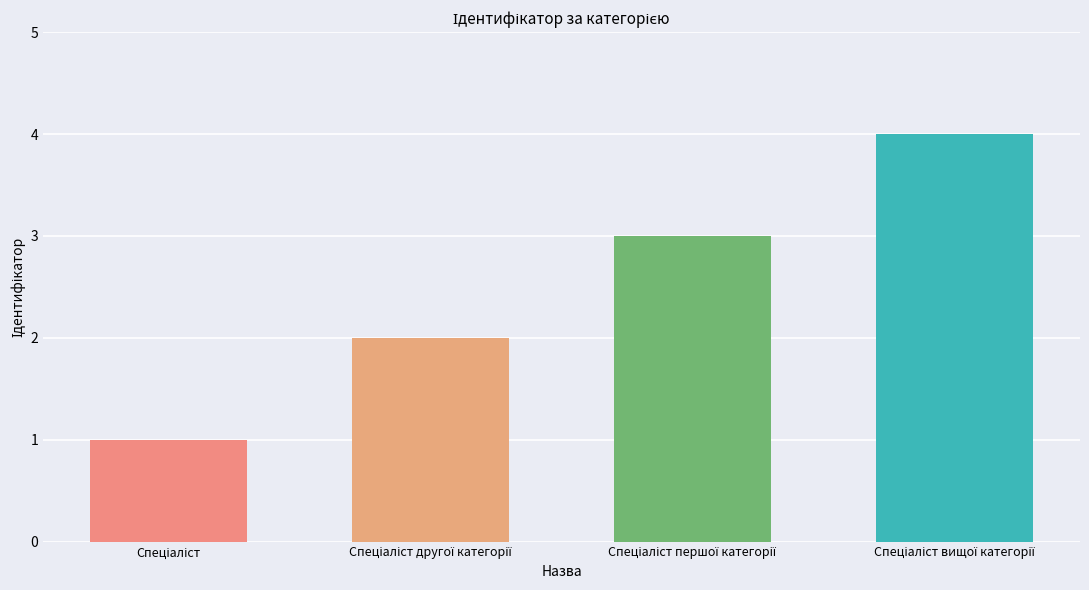

What is the maximum value shown in the chart?

4